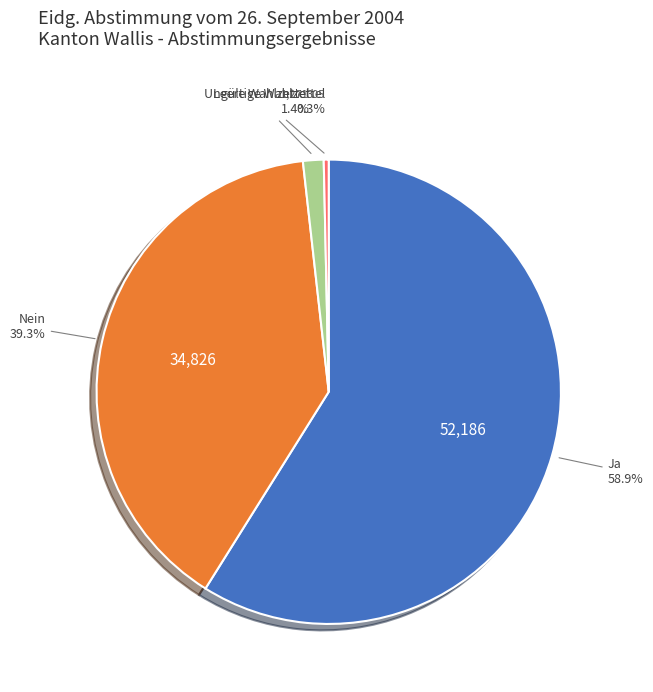

Does any single category account for the majority?

Yes